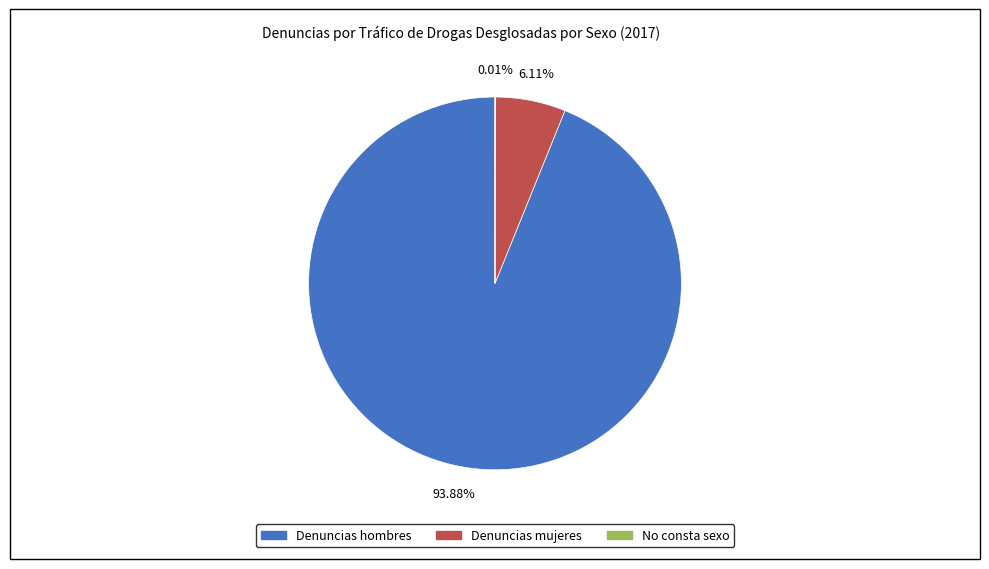

What is the ratio of the value at Denuncias mujeres to the value at Denuncias hombres?

0.1